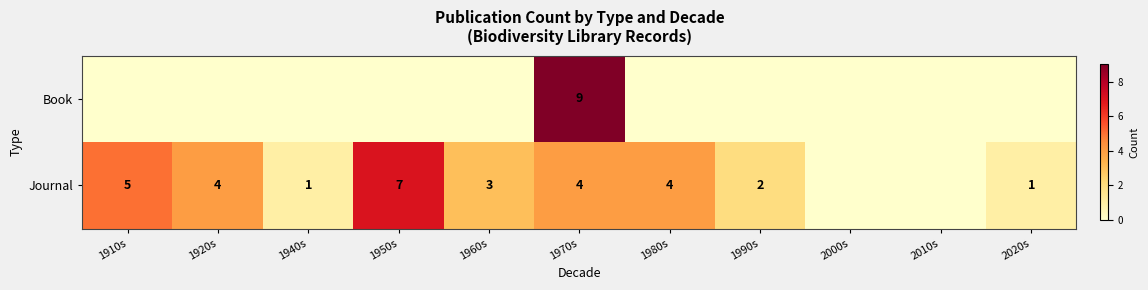

What is the sum of the Journal values at 1980s and 1940s?

5